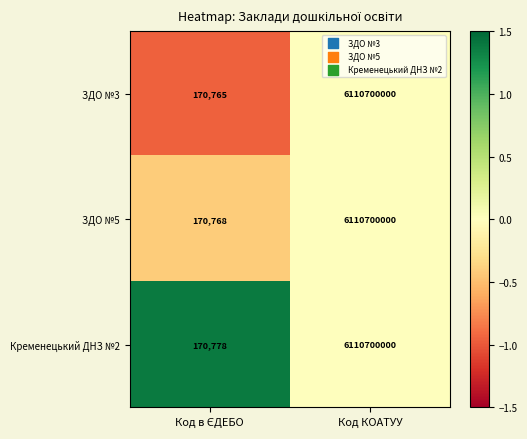

Which series has the largest range (max minus min)?

ЗДО №3